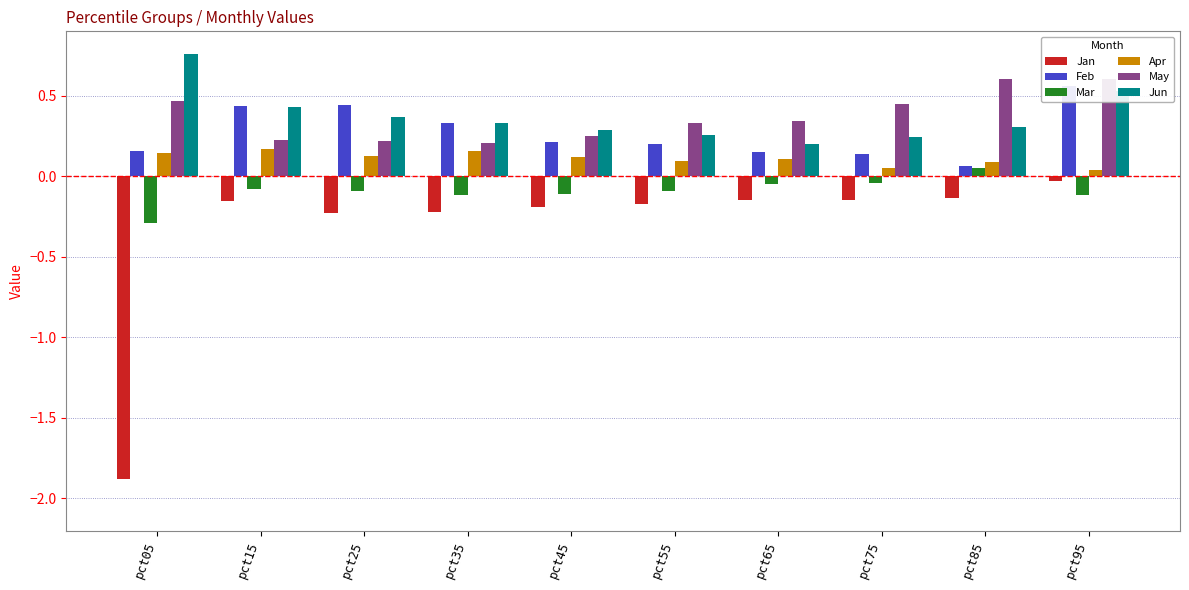

True or false: Mar has a value of -0.1 at pct95.

True